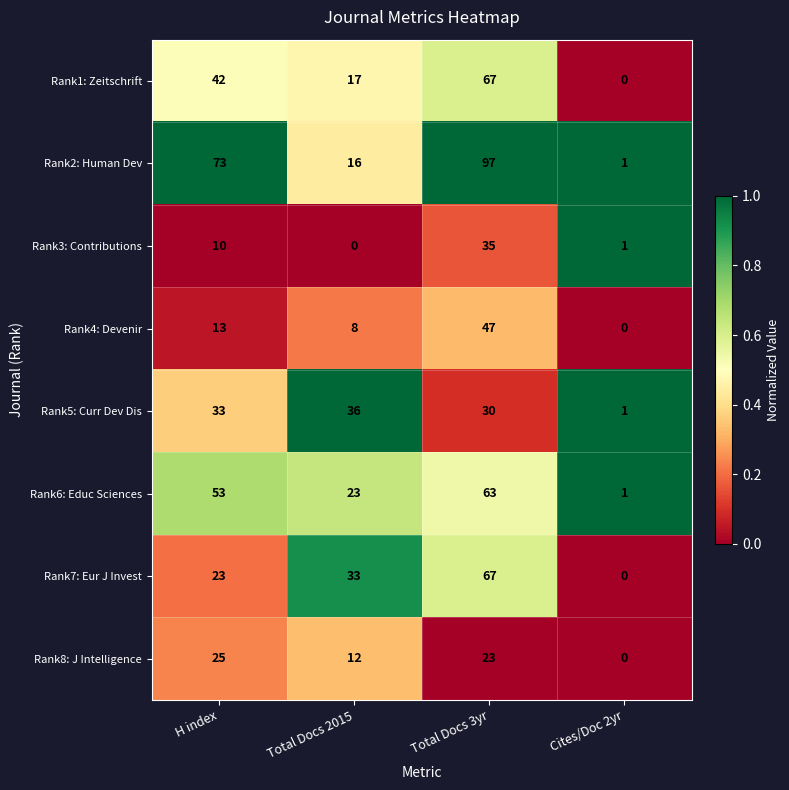

How many data points in Rank4: Devenir are less than 13?

2